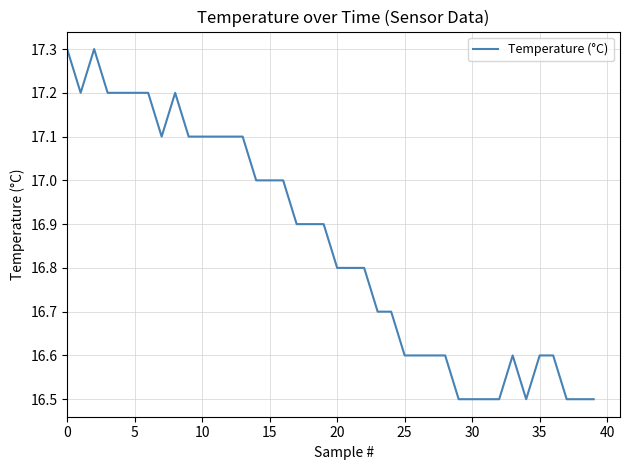

What is the smallest value displayed?

16.5